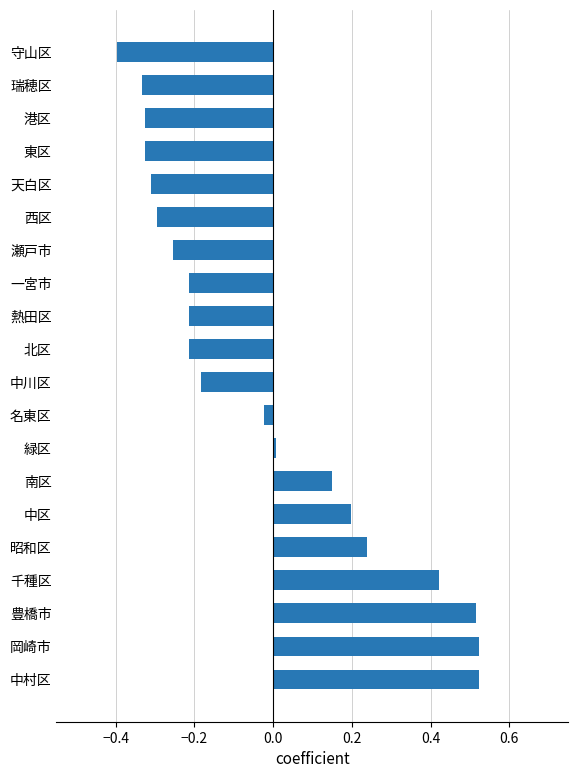

Which category has the lowest value across all series?

守山区